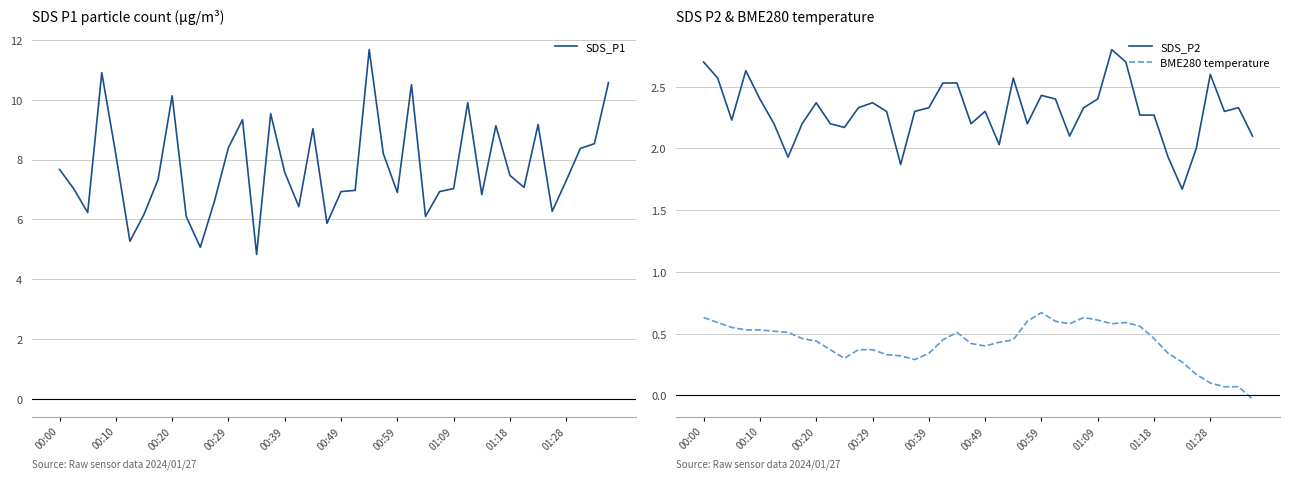

How many lines are shown in the chart?

3